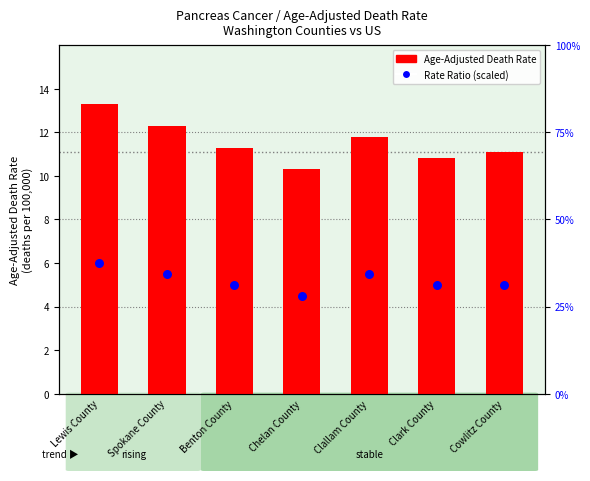

What is the change in value from Lewis County to Chelan County?

-3.0